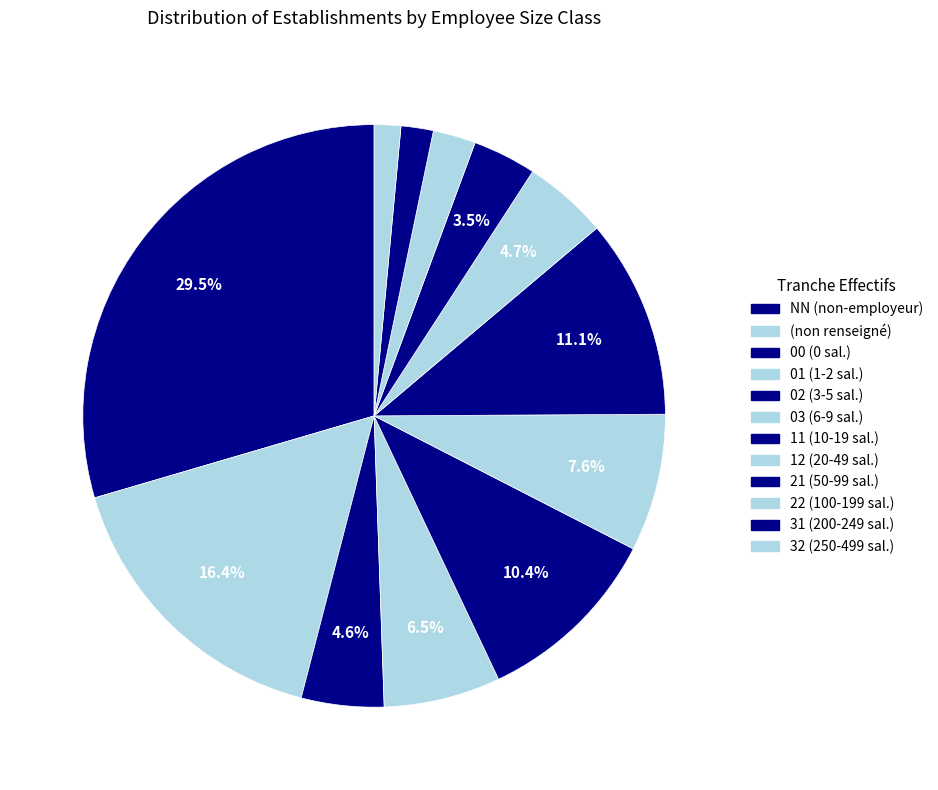

How many slices are in this pie chart?

12